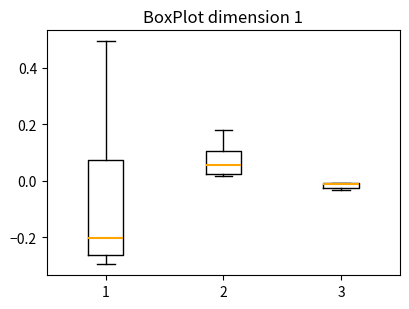

Comparing the boxes themselves (not the whiskers), which one is the tallest?

1